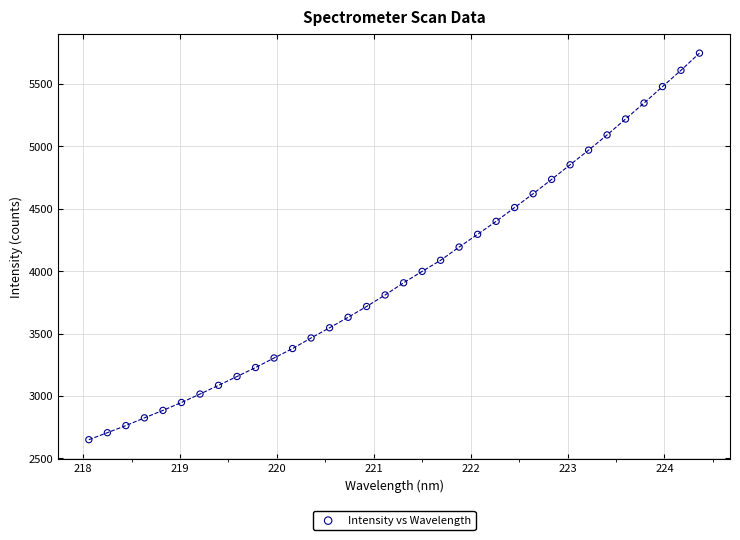

What is the range of Y values (max minus min)?

3097.3